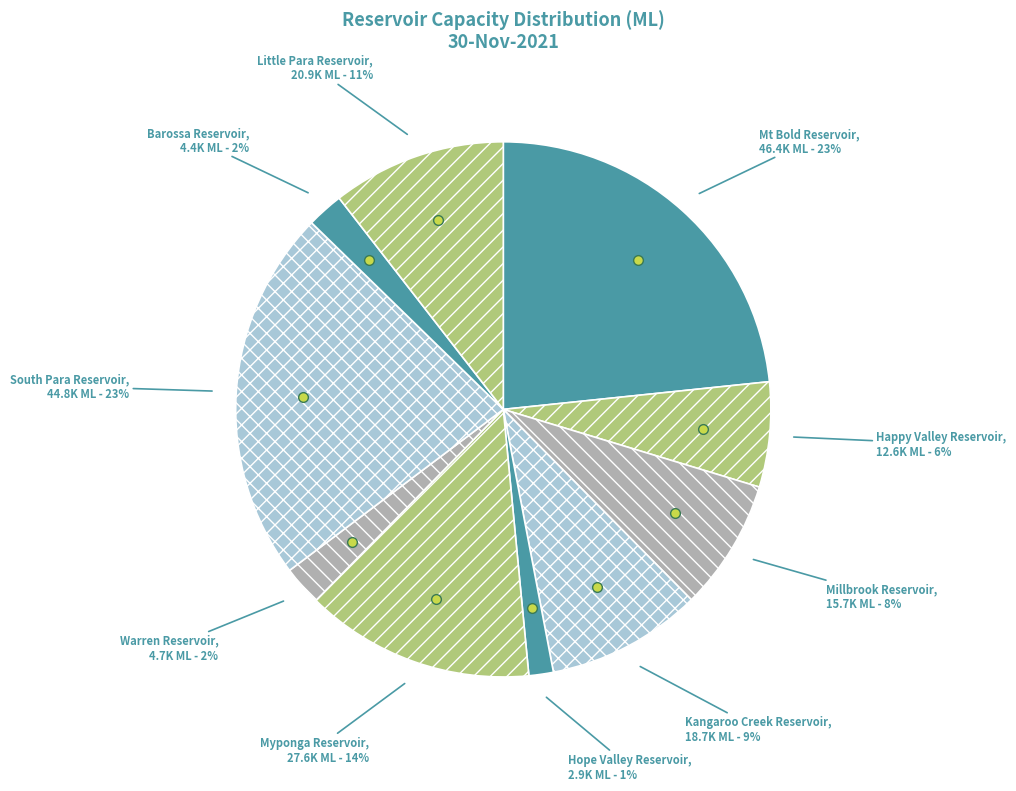

What percentage is the Warren Reservoir slice, to the nearest percent?

2%